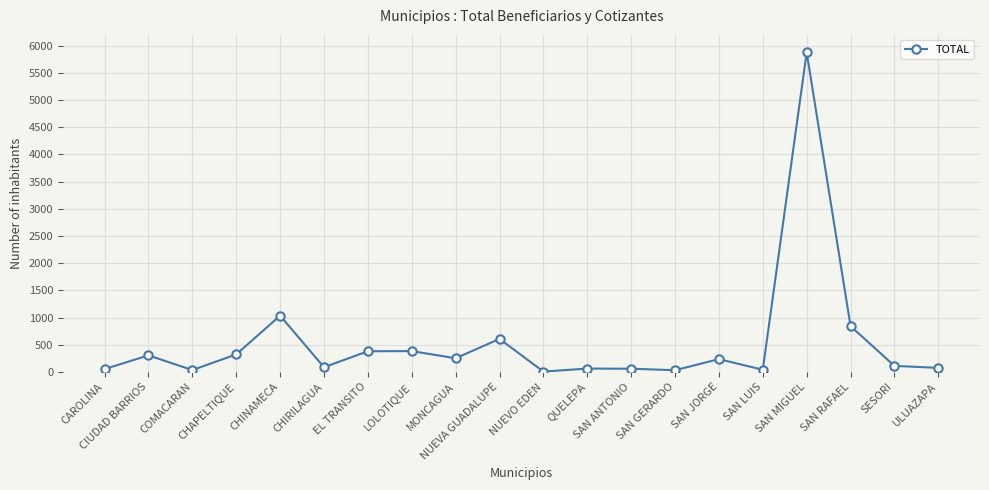

At which category does the data reach its first local peak?

CIUDAD BARRIOS